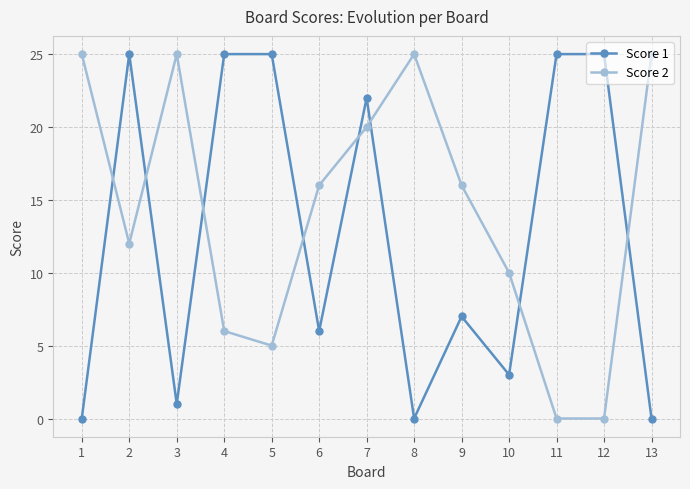

How many times do Score 1 and Score 2 cross each other?

8